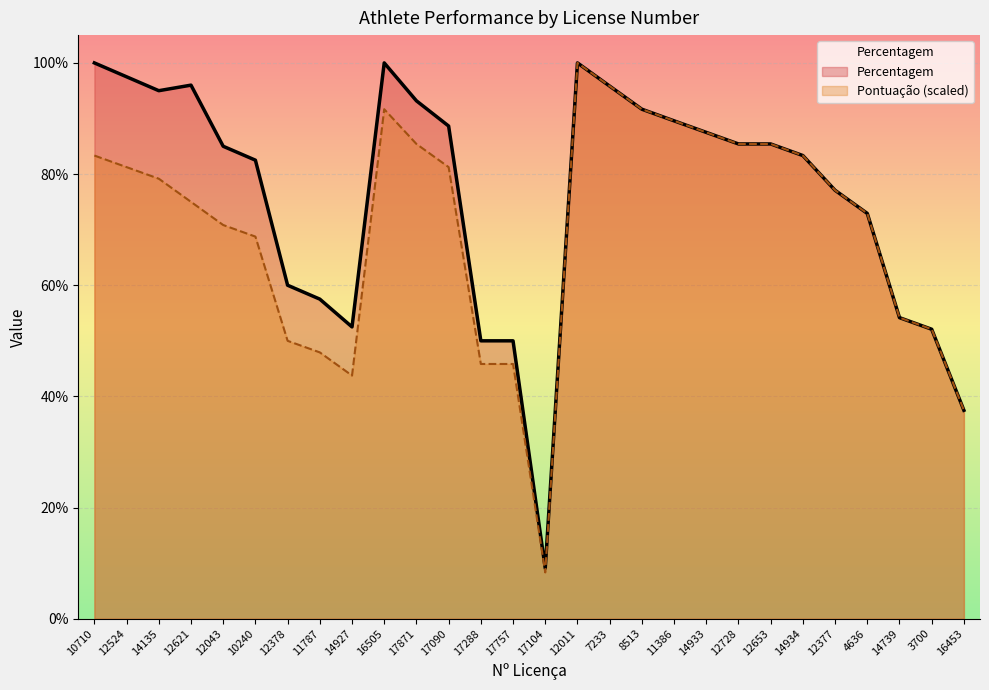

At which category is the sum across all series the highest?

12011